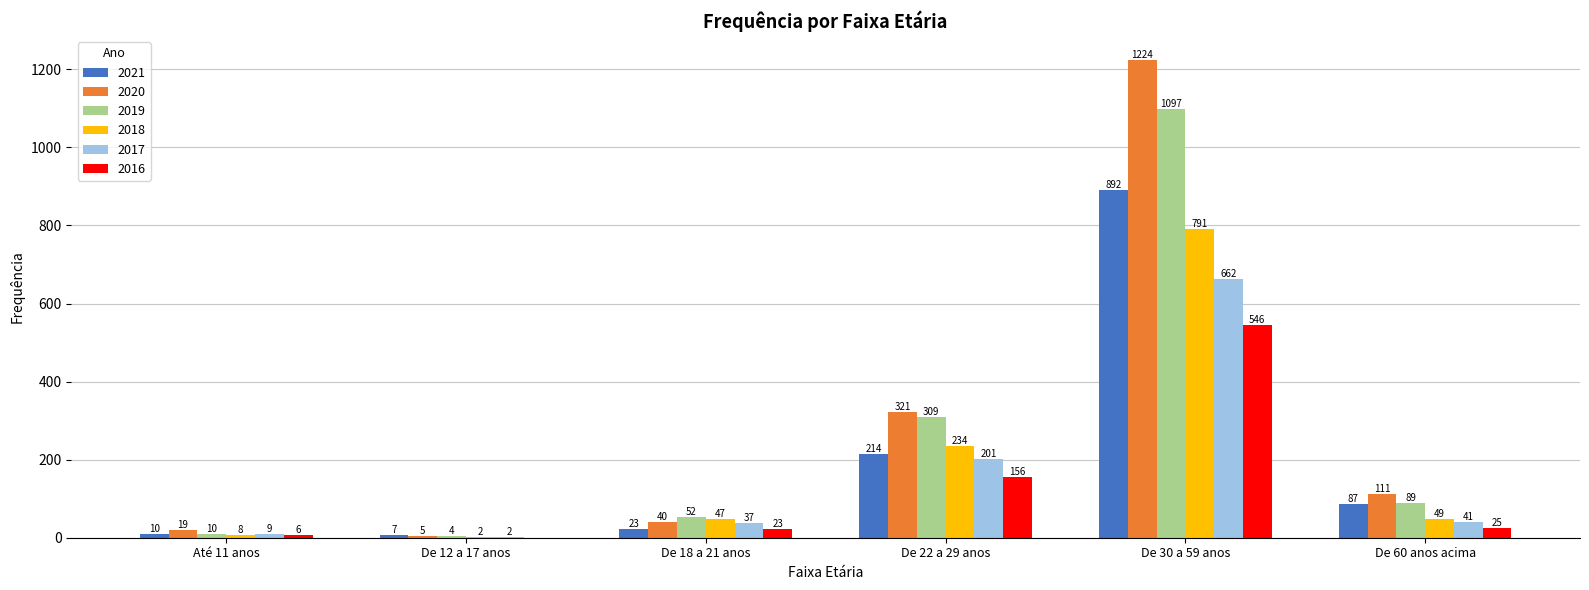

The 2019 series shows 1097 at De 30 a 59 anos. True or false?

True